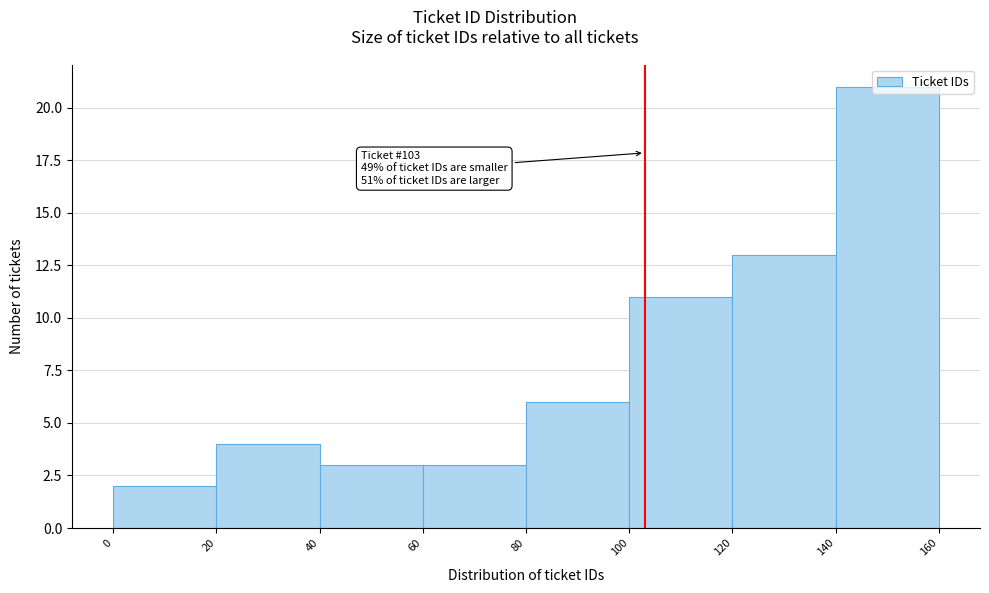

Which range on the x-axis has the tallest bar?

140 to 160